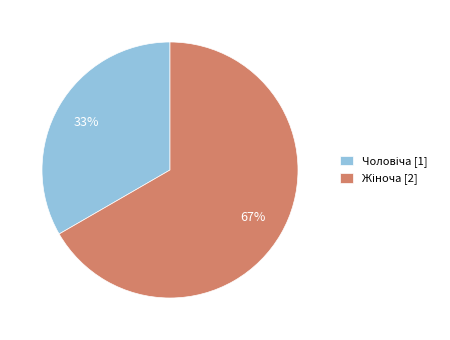

To the nearest percent, what is the average slice percentage?

50%